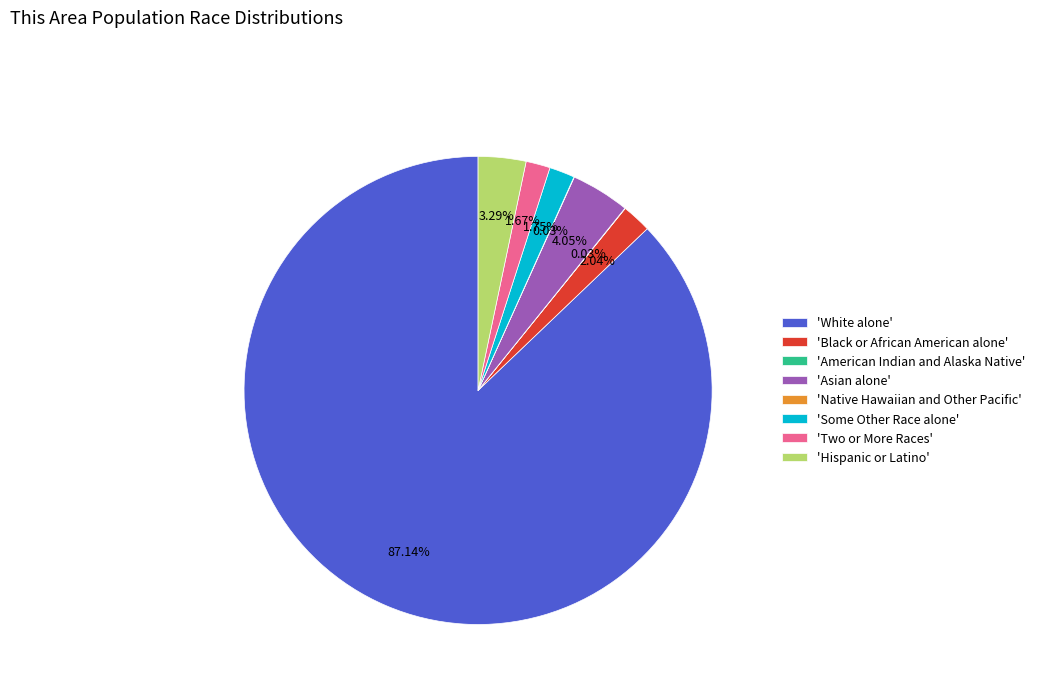

Is there any slice that represents more than half of the pie?

Yes